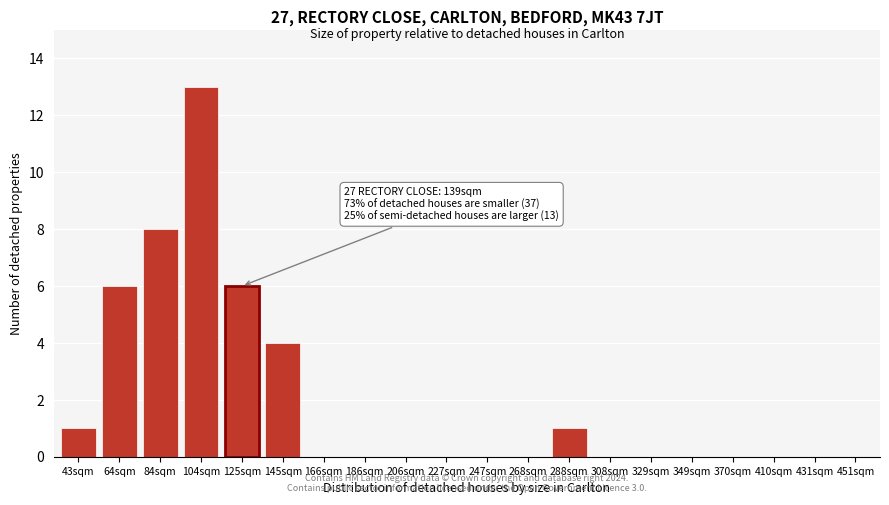

Reading left to right, transcribe all the data shown in this chart.

43sqm=1	64sqm=6	84sqm=8	104sqm=13	125sqm=6	145sqm=4	166sqm=0	186sqm=0	206sqm=0	227sqm=0	247sqm=0	268sqm=0	288sqm=1	308sqm=0	329sqm=0	349sqm=0	370sqm=0	410sqm=0	431sqm=0	451sqm=0